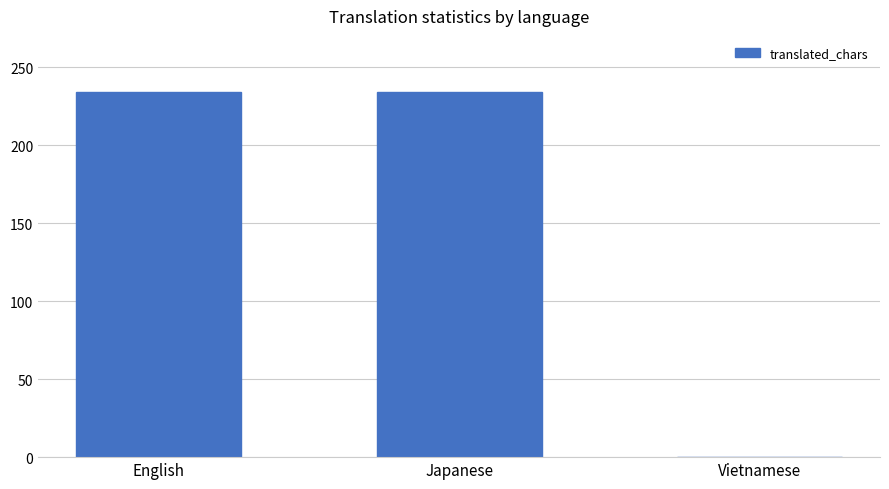

What is the sum of all values?

468